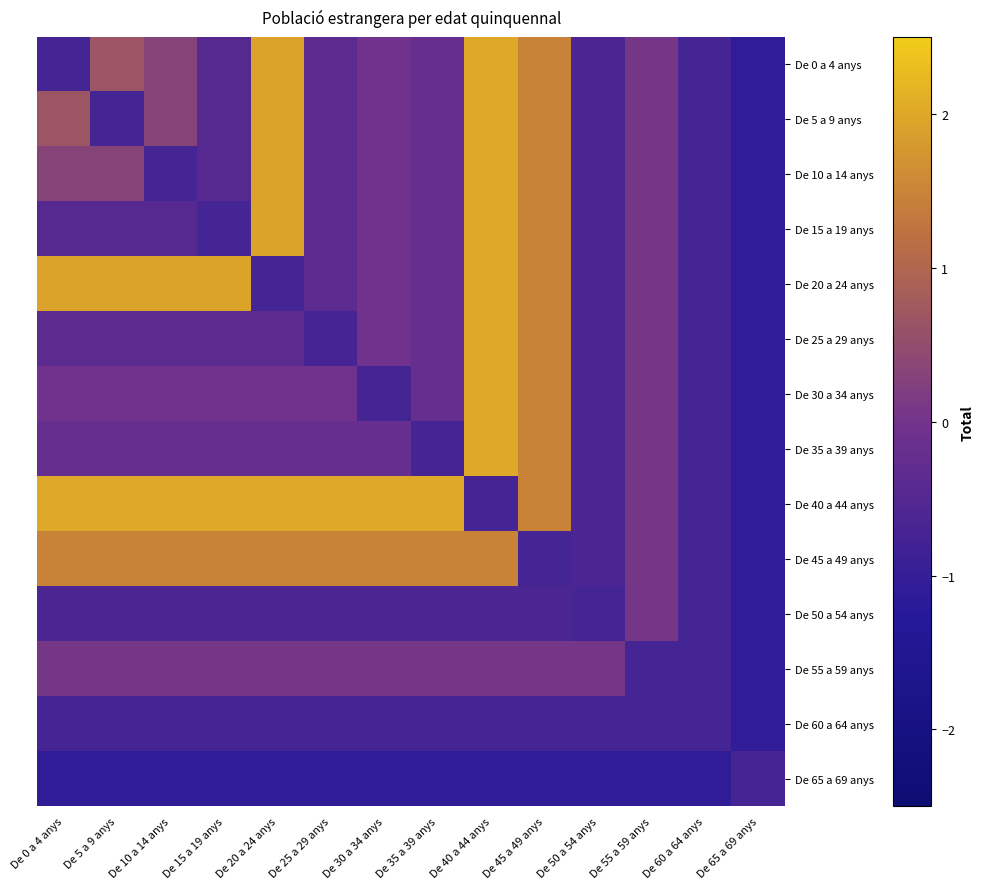

Rank the series at De 25 a 29 anys from lowest to highest value.

De 65 a 69 anys, De 25 a 29 anys, De 60 a 64 anys, De 50 a 54 anys, De 0 a 4 anys, De 5 a 9 anys, De 10 a 14 anys, De 15 a 19 anys, De 20 a 24 anys, De 35 a 39 anys, De 30 a 34 anys, De 55 a 59 anys, De 45 a 49 anys, De 40 a 44 anys